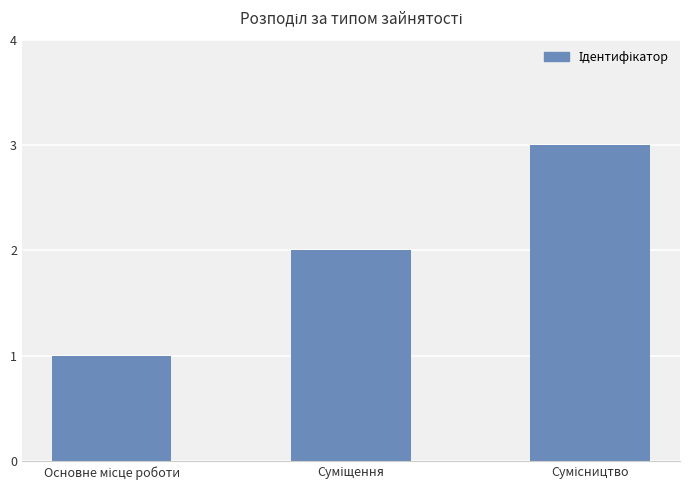

What is the sum of all values?

6